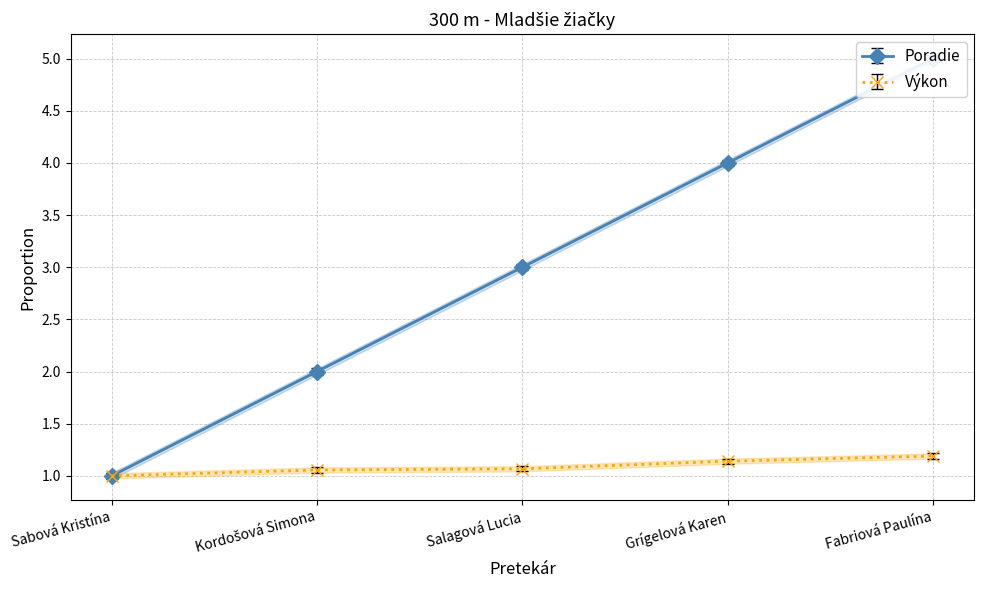

At which label does Výkon reach its minimum?

Sabová Kristína